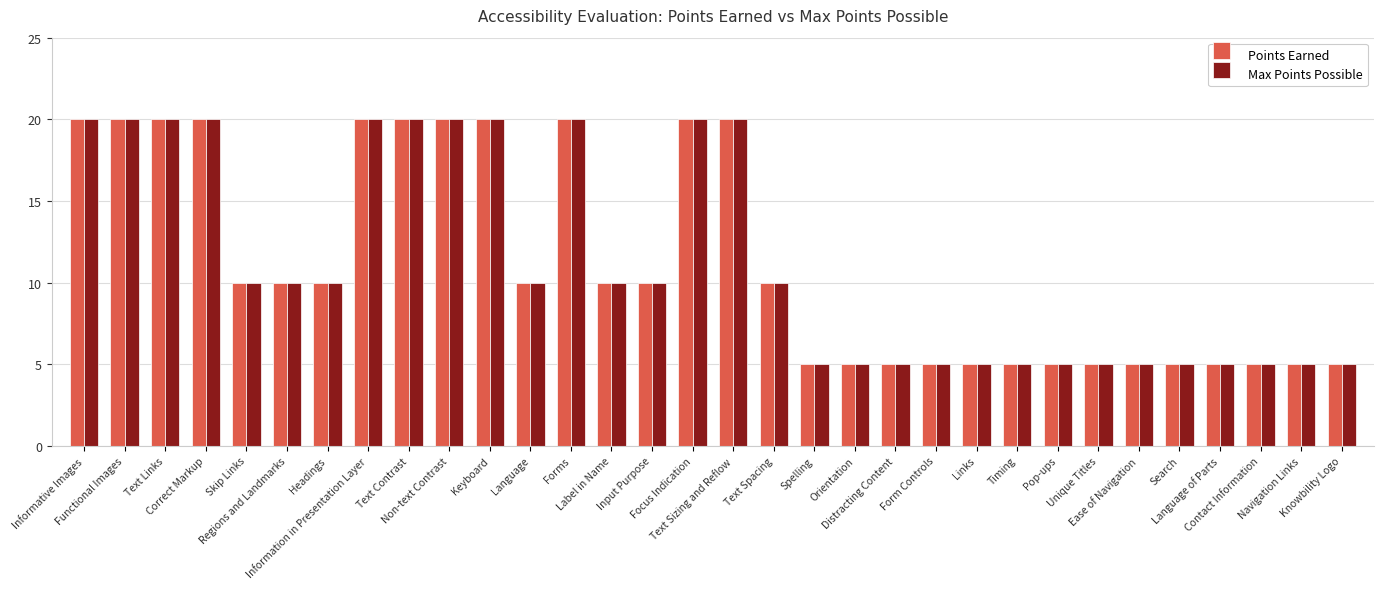

What is the value of the Max Points Possible bar at the 29th from the left?

5